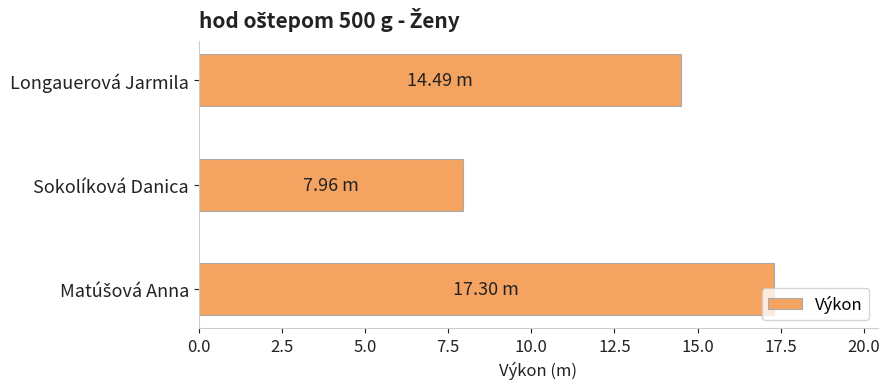

What is the label of the 2nd bar from the top?

Sokolíková Danica